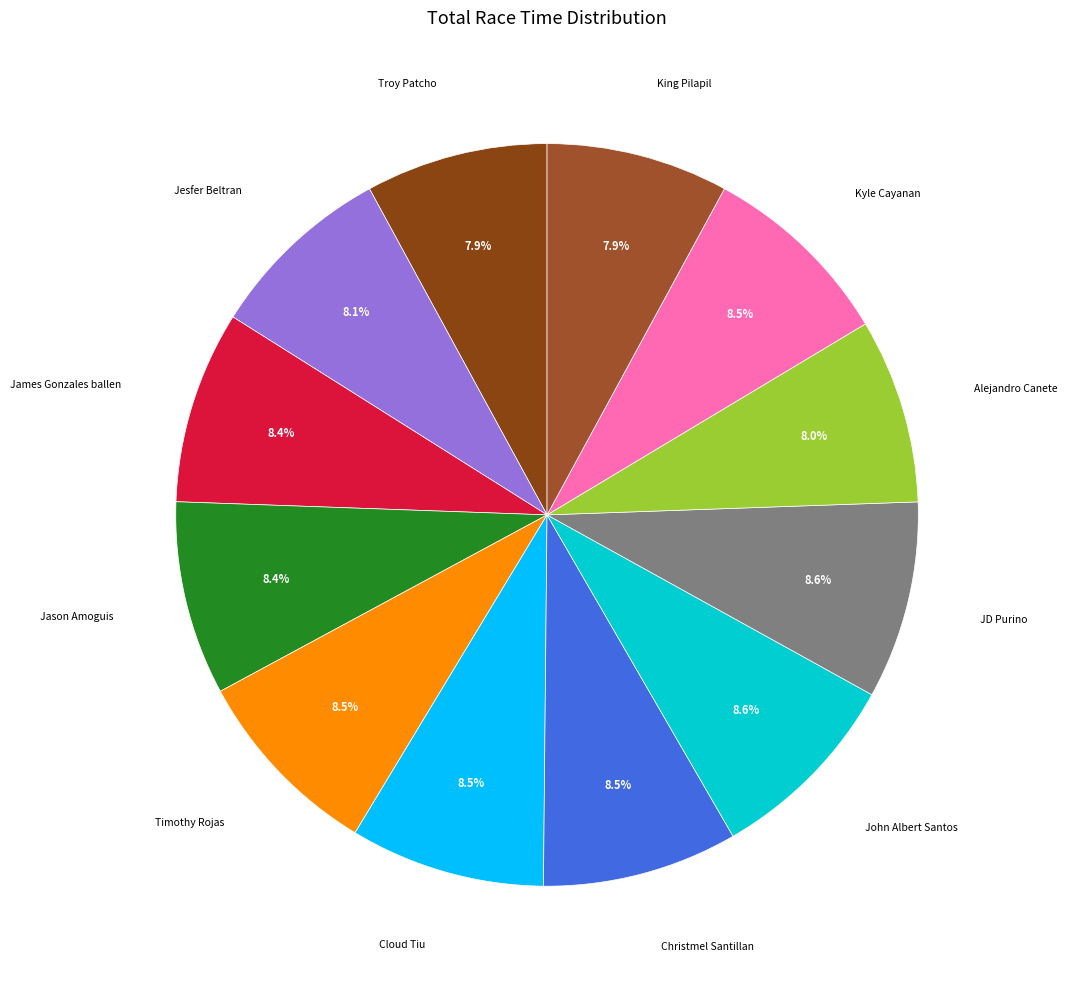

Rank the categories by value from highest to lowest.

JD Purino, John Albert Santos, Christmel Santillan, Cloud Tiu, Timothy Rojas, Kyle Cayanan, Jason Amoguis, James Gonzales ballen, Jesfer Beltran, Alejandro Canete, Troy Patcho, King Pilapil